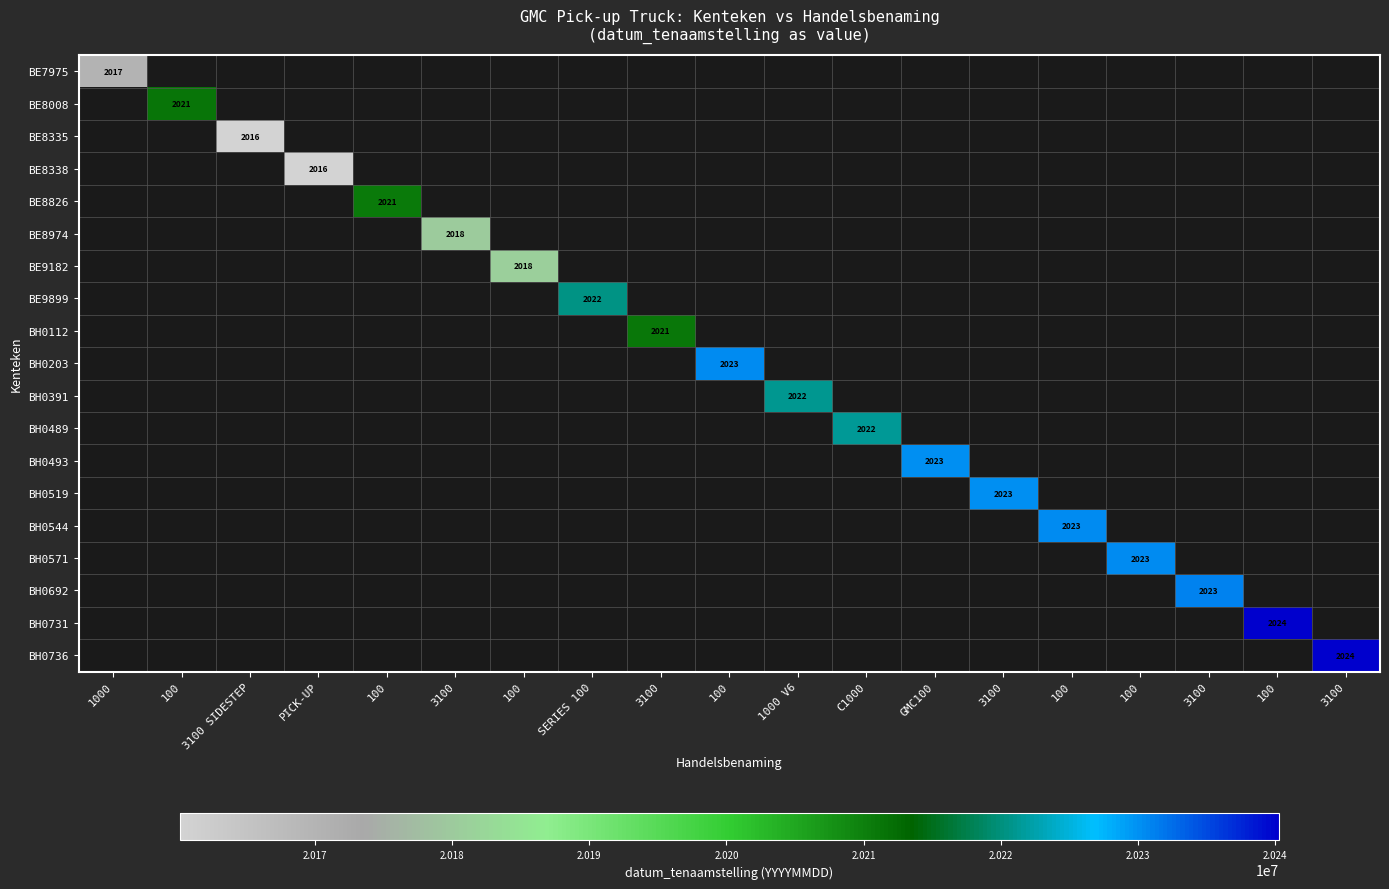

What is the minimum value shown in the chart?

20160113.0